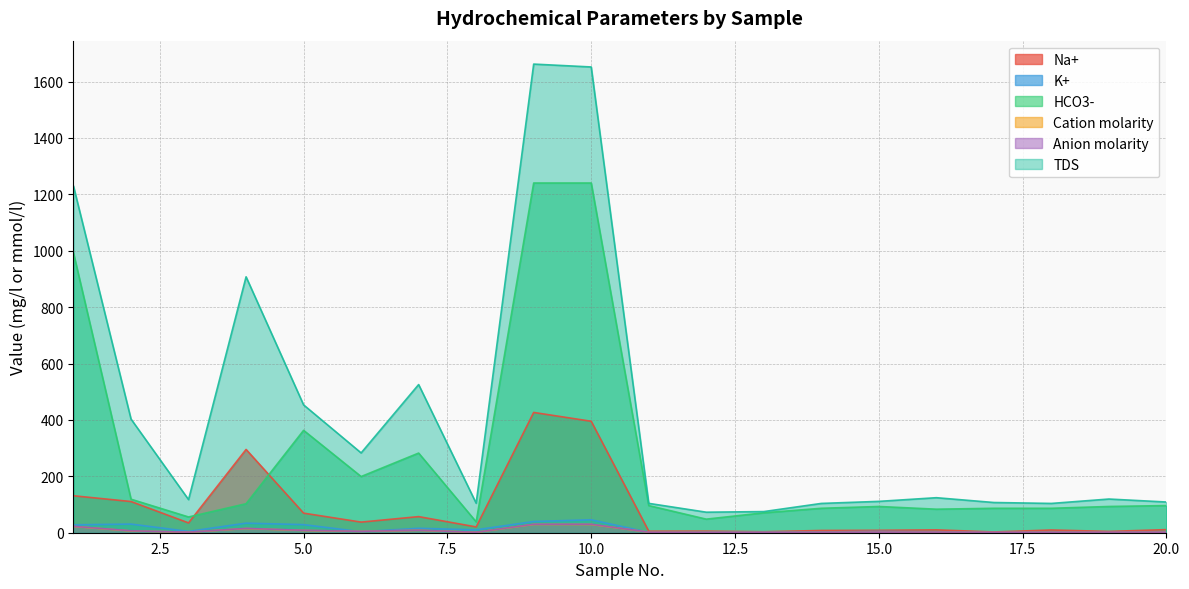

What are all the series names shown in the legend?

Na+, K+, HCO3-, Cation molarity, Anion molarity, TDS